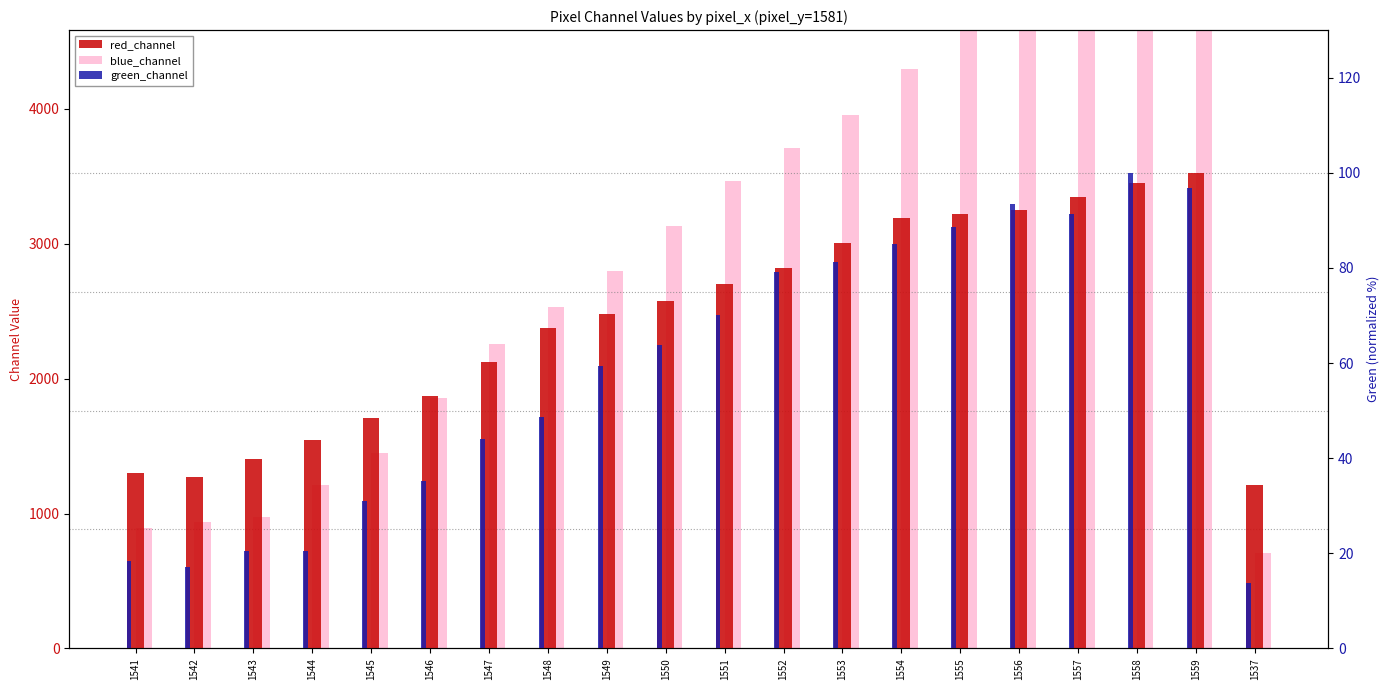

Rank the series by their maximum value, from lowest to highest.

green_channel, red_channel, blue_channel